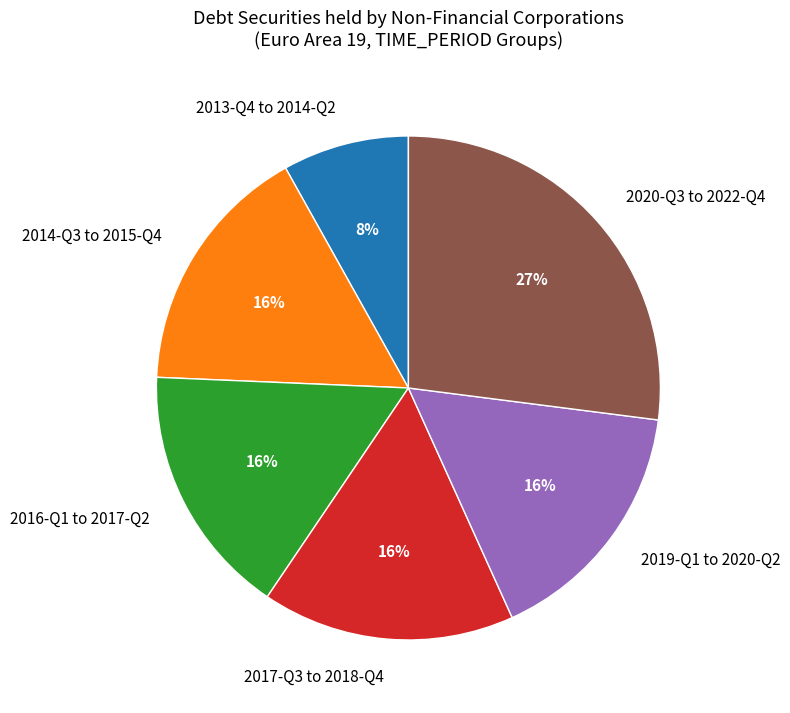

How many segments does this pie chart have?

6